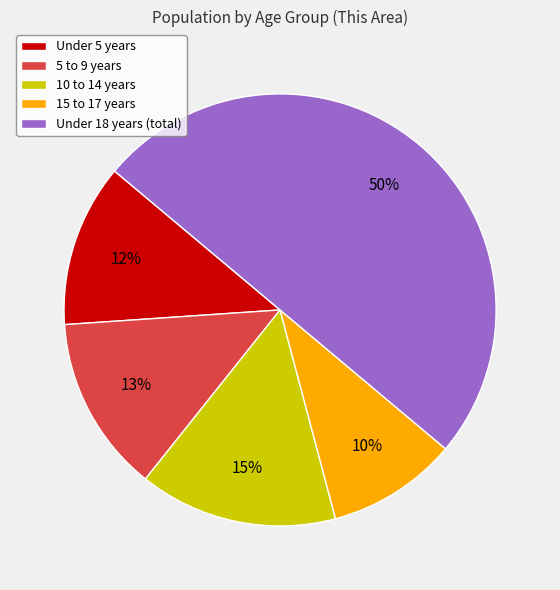

What is the ratio of the value at 10 to 14 years to the value at Under 18 years (total)?

0.3